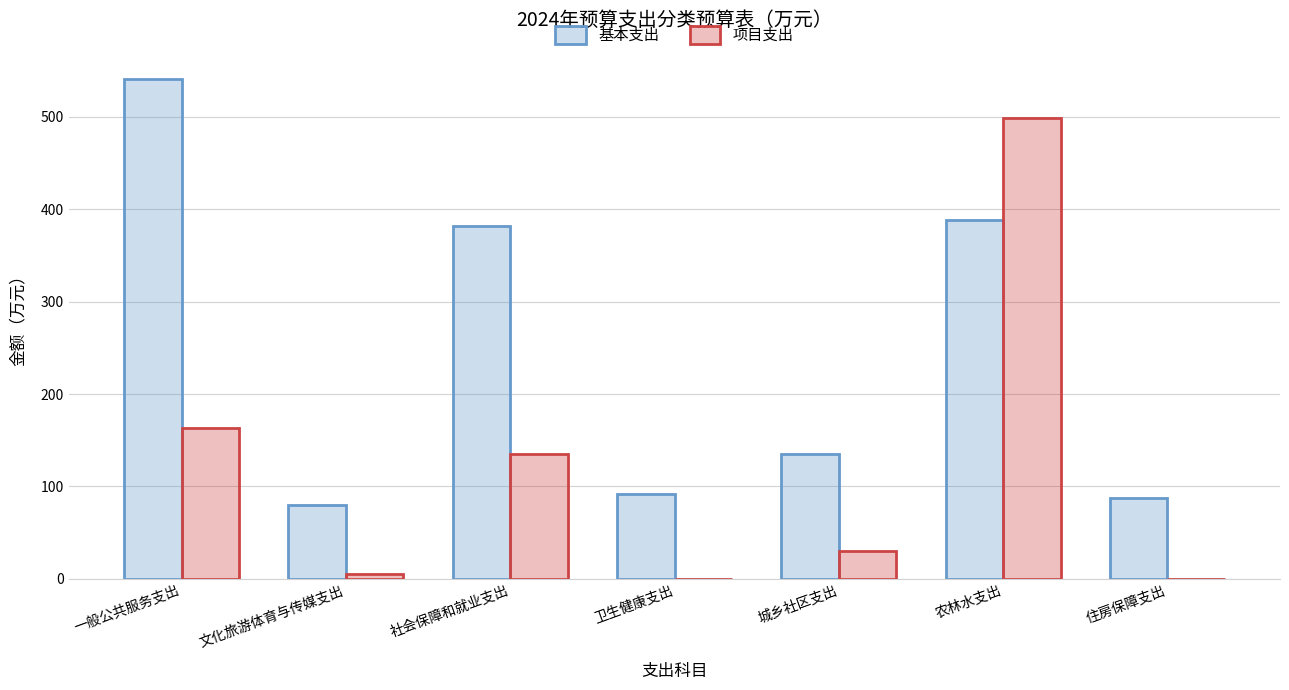

How many series are shown in this chart?

2